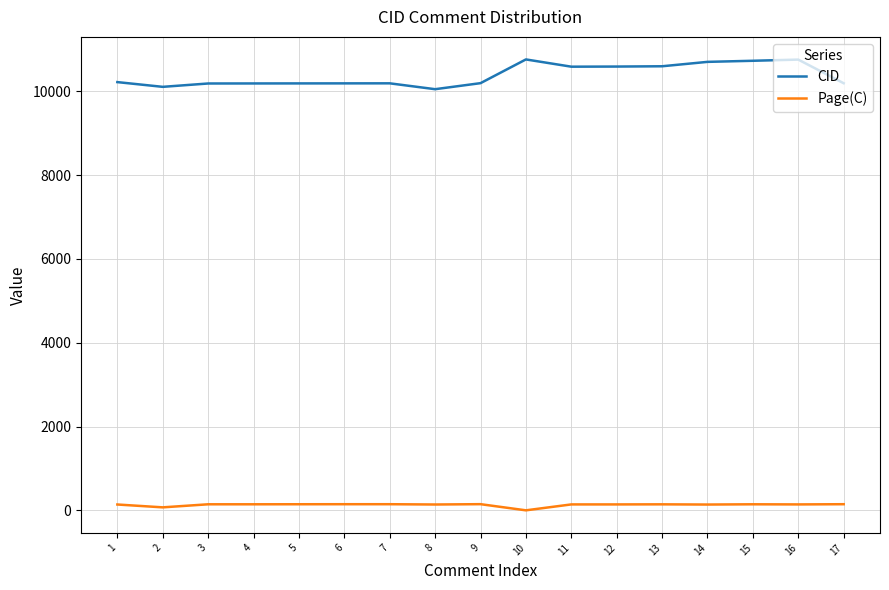

Rank the series by their average value, from highest to lowest.

CID, Page(C)